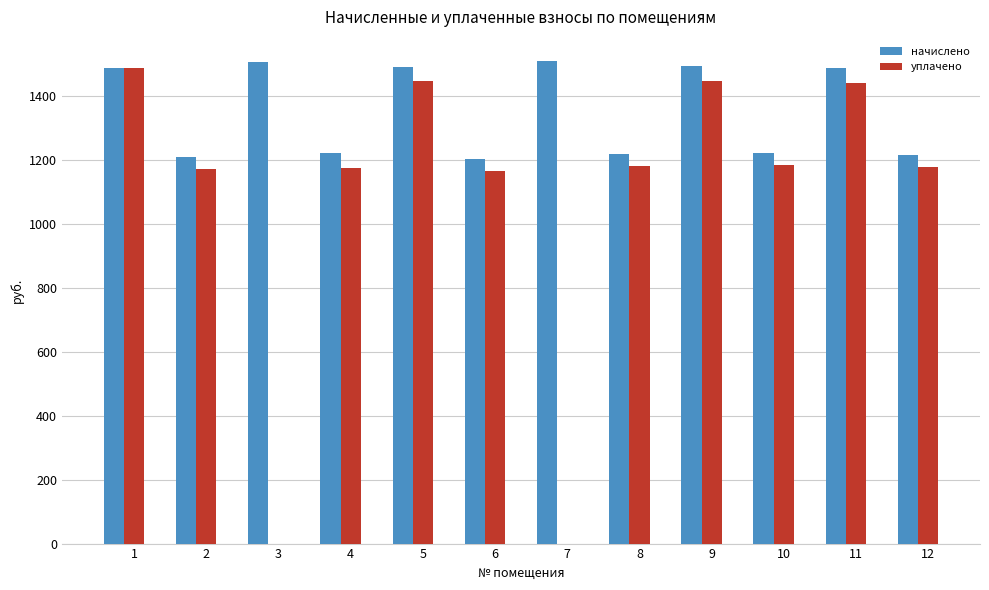

What is the sum of all начислено values?

16281.6